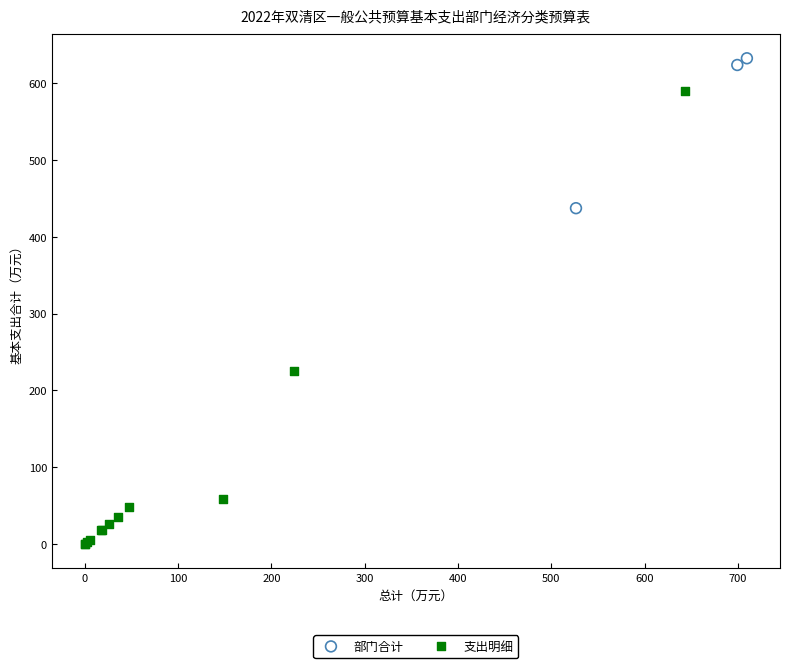

Which series contains the highest Y value?

部门合计